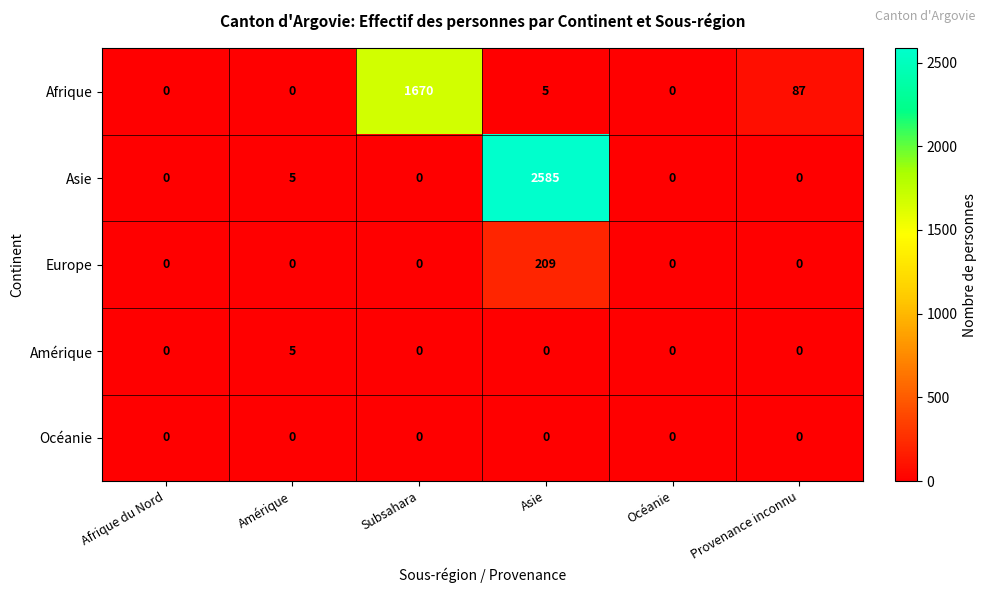

Rank the series by their maximum value, from highest to lowest.

Asie, Afrique, Europe, Amérique, Océanie